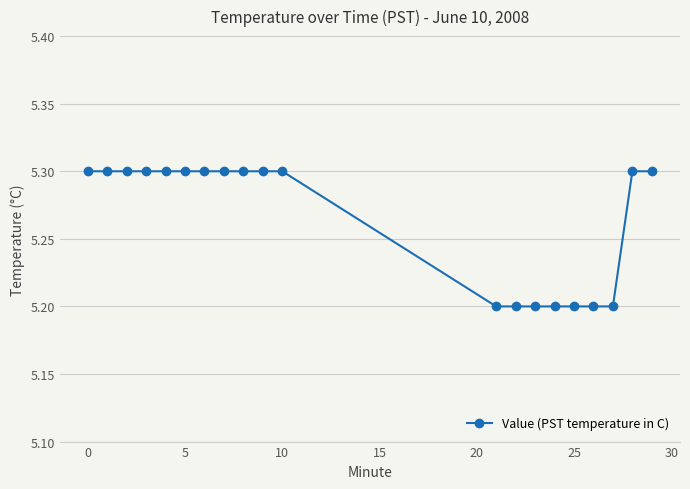

Count the values in the range 5 to 6.

20